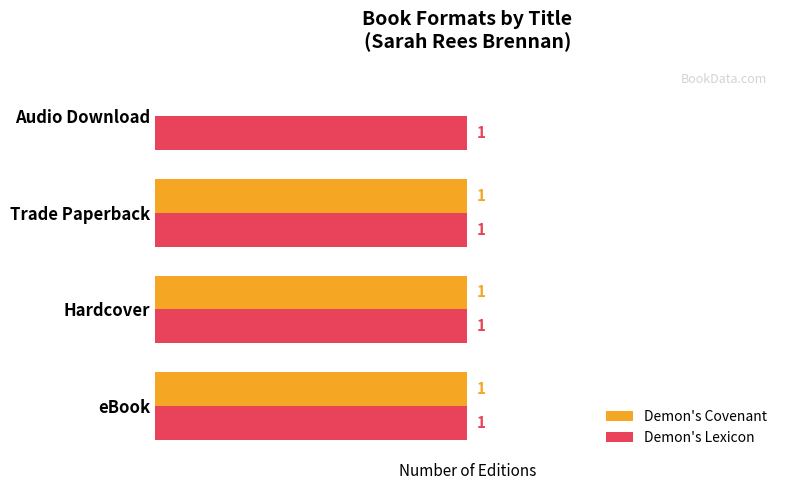

Which series changed the most between Trade Paperback and Audio Download?

Demon's Covenant